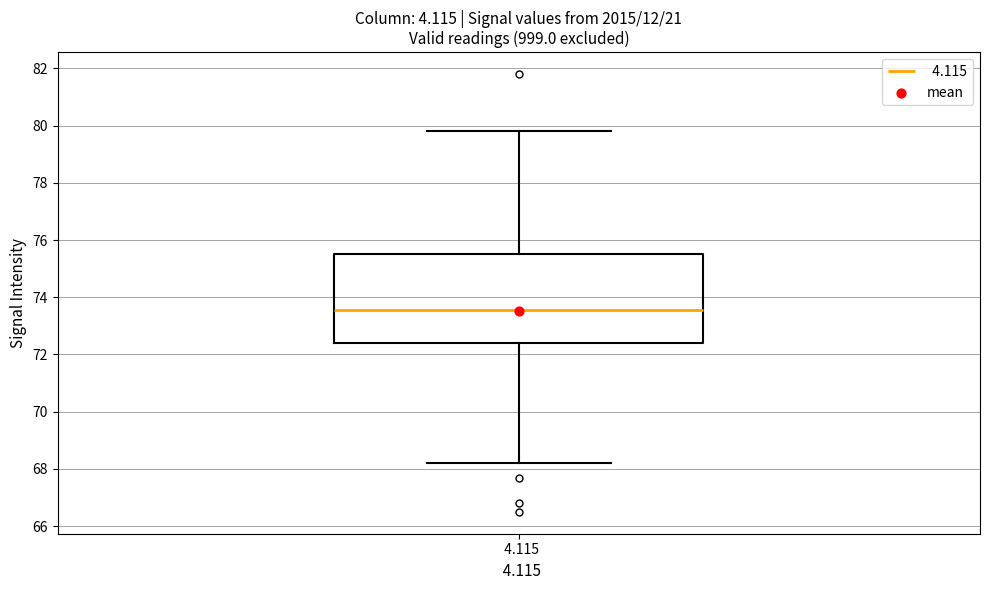

Where is the upper edge of the box at x = 4.115 on the y-axis? The values are not printed on the chart, so give them approximately, as read against the axis.

75.6